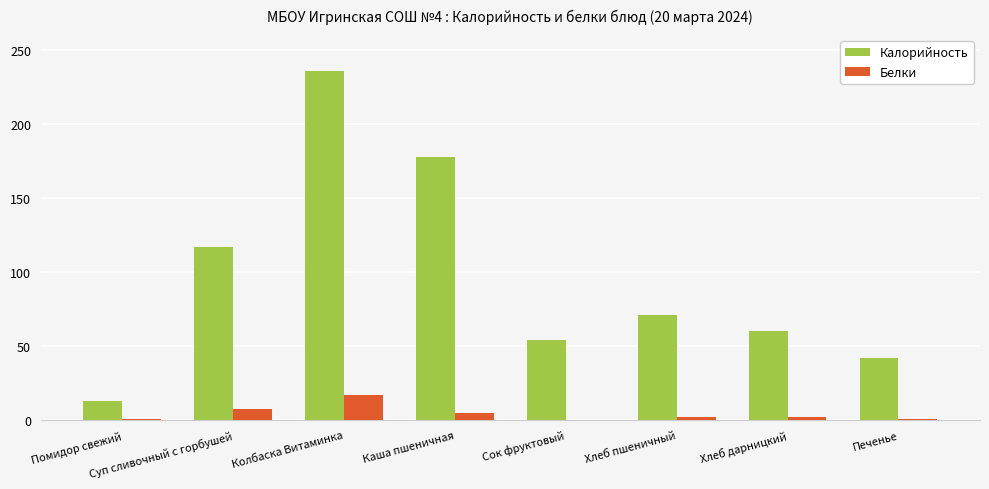

What is the sum of all Калорийность values?

771.3